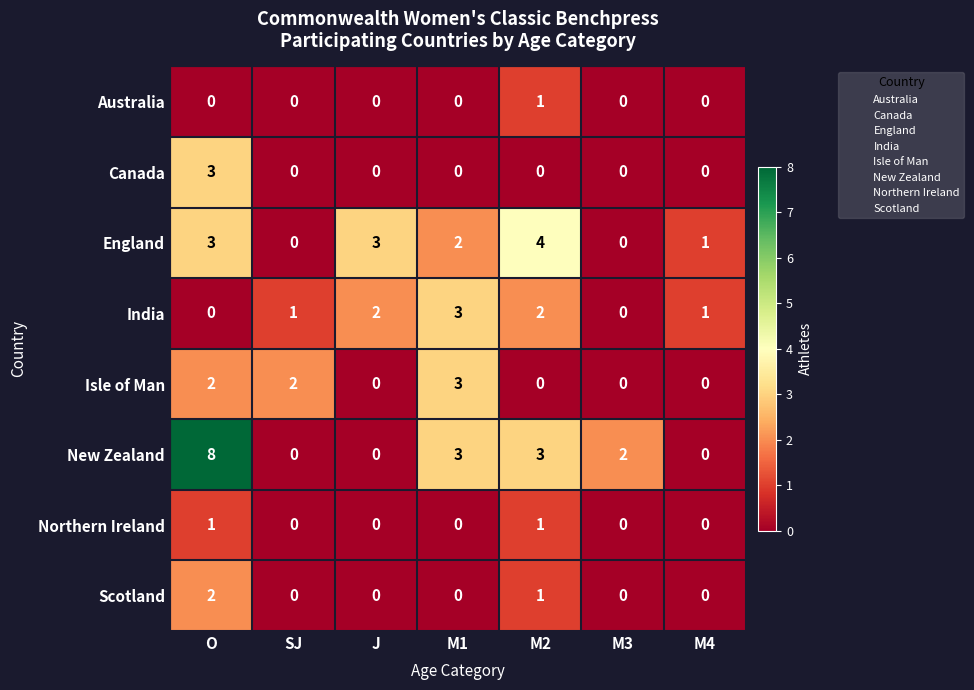

What is the difference between the second highest and minimum values in the New Zealand series?

3